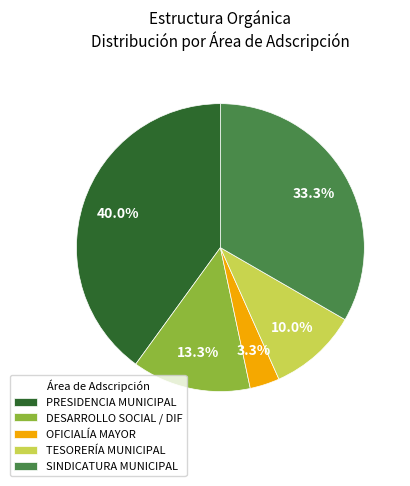

Which has a higher value, OFICIALÍA MAYOR or PRESIDENCIA MUNICIPAL?

PRESIDENCIA MUNICIPAL